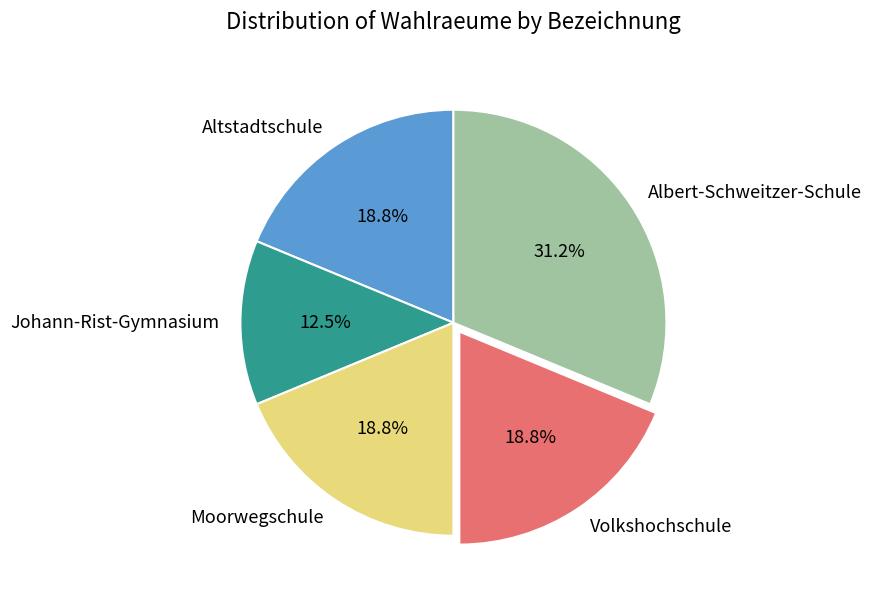

True or false: Albert-Schweitzer-Schule accounts for 43% of the total.

False